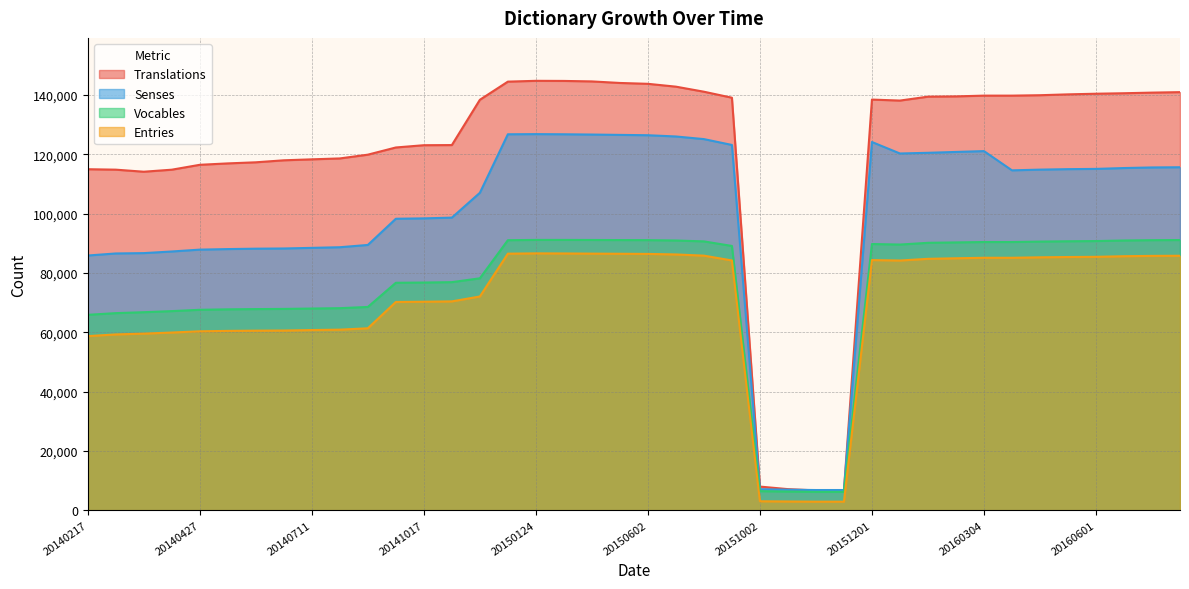

What is the sum of the Entries values at 20160305 and 20140920?

155280